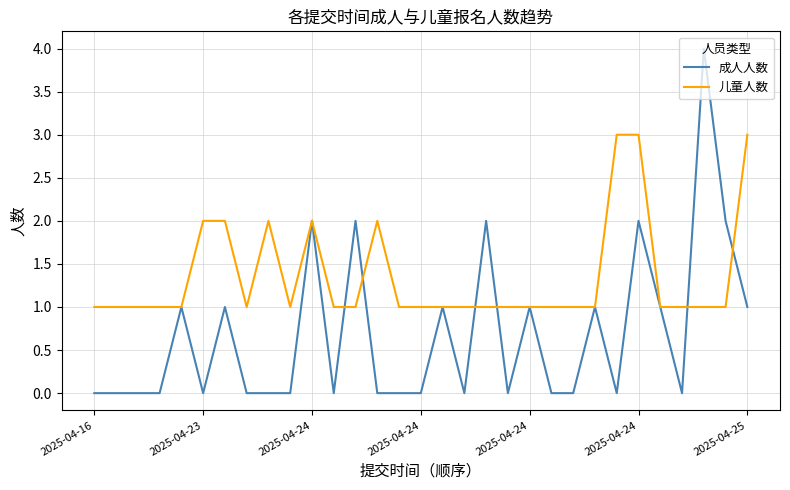

Rank the series by their maximum value, from highest to lowest.

成人人数, 儿童人数